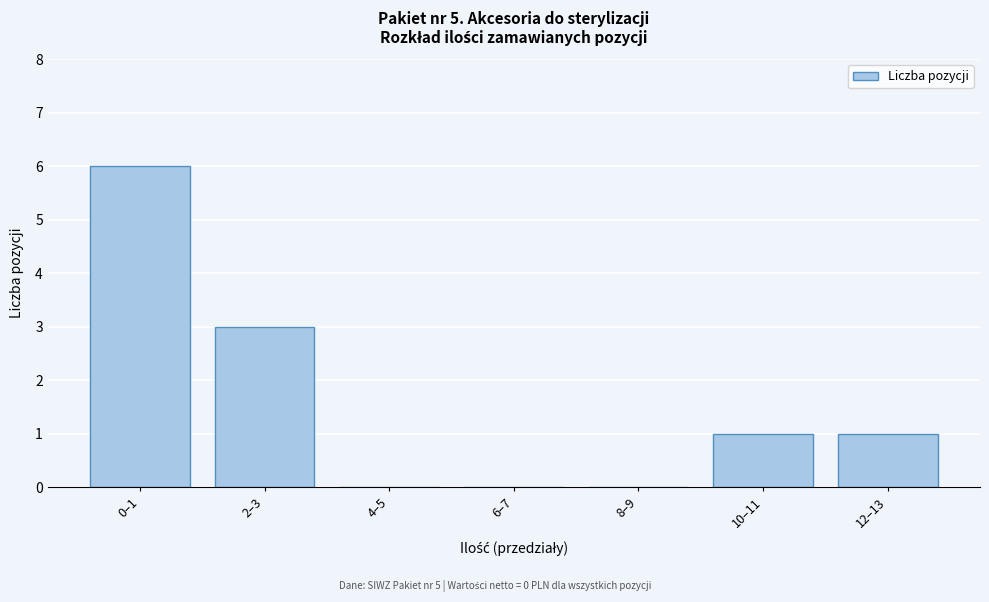

Reading left to right, list all the values displayed in this chart.

0–1=6	2–3=3	4–5=0	6–7=0	8–9=0	10–11=1	12–13=1